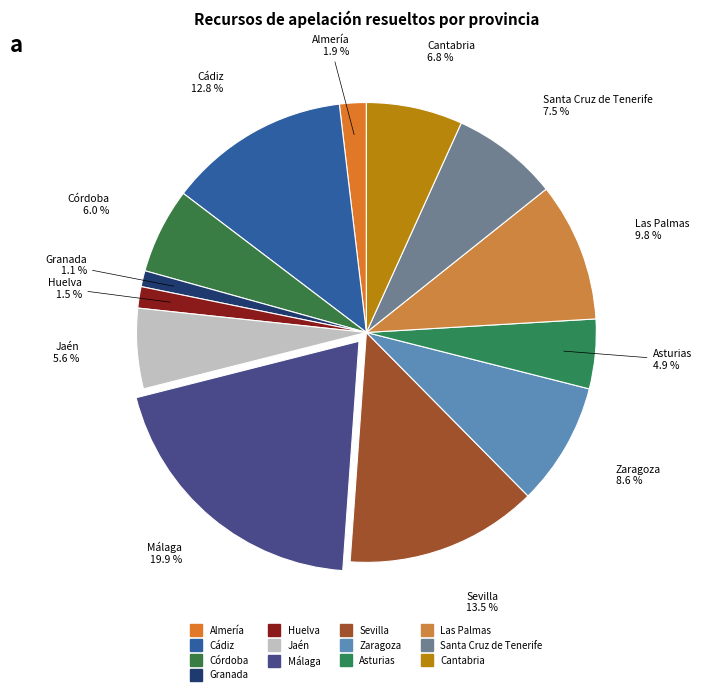

Combined, what portion of the pie is Las Palmas and Córdoba?

15.8%